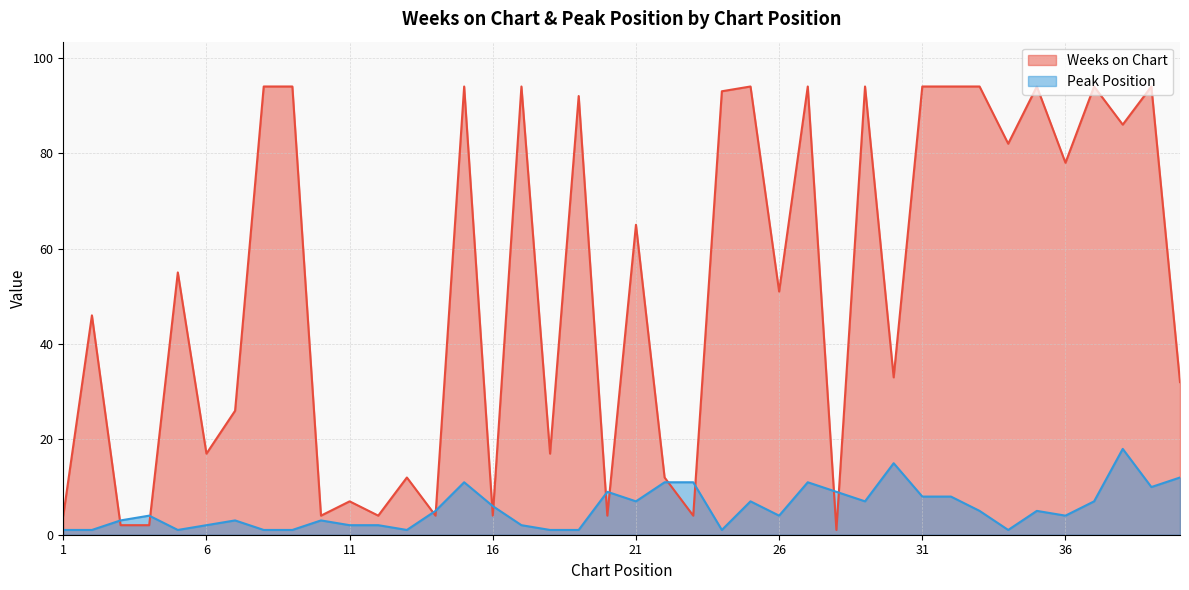

What are all the series names shown in the legend?

Weeks on Chart, Peak Position